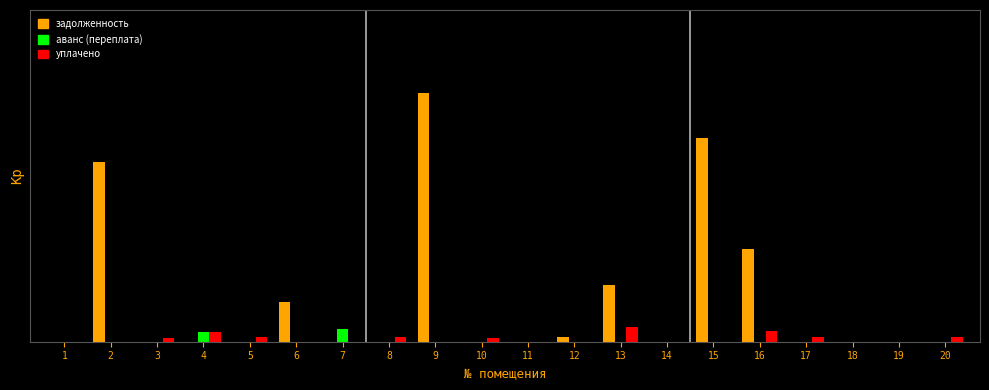

True or false: уплачено has a value of -0.1 at 9.

False